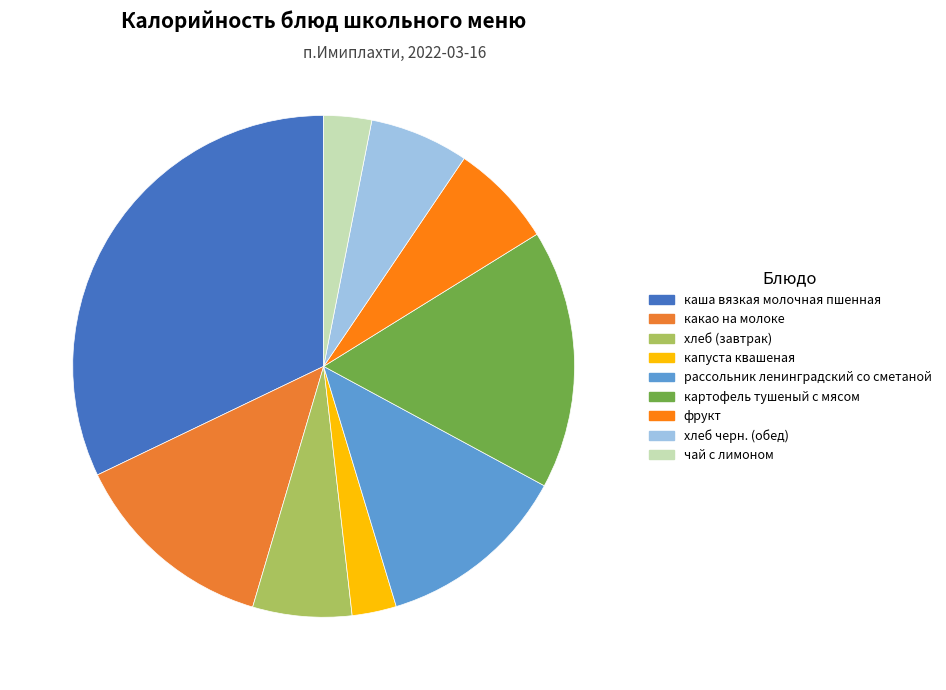

To the nearest percent, what is the difference between the какао на молоке and фрукт slice percentages?

7%